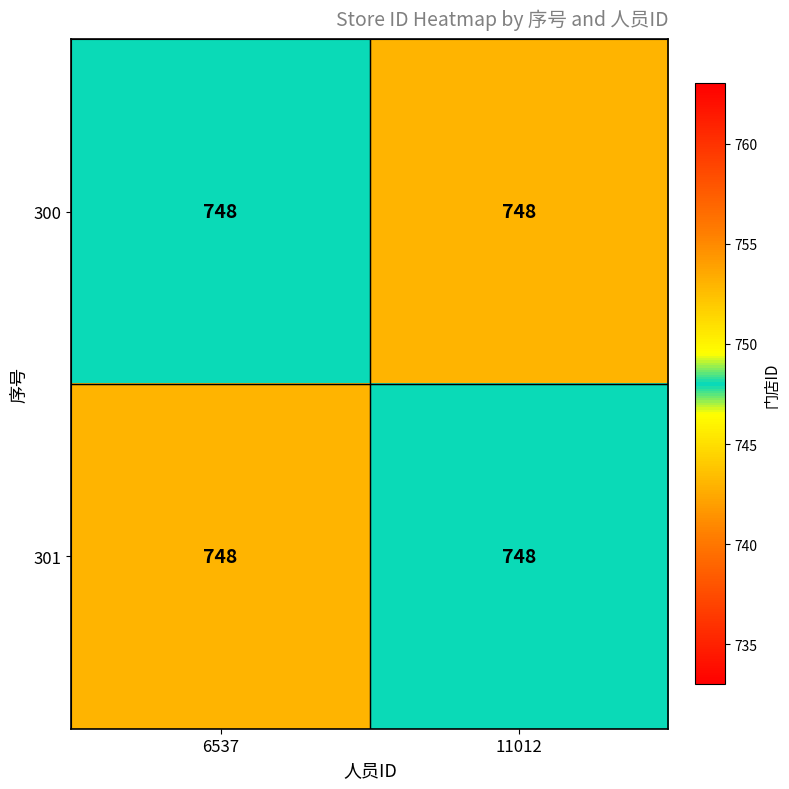

What is the total value across all series at 11012?

1501